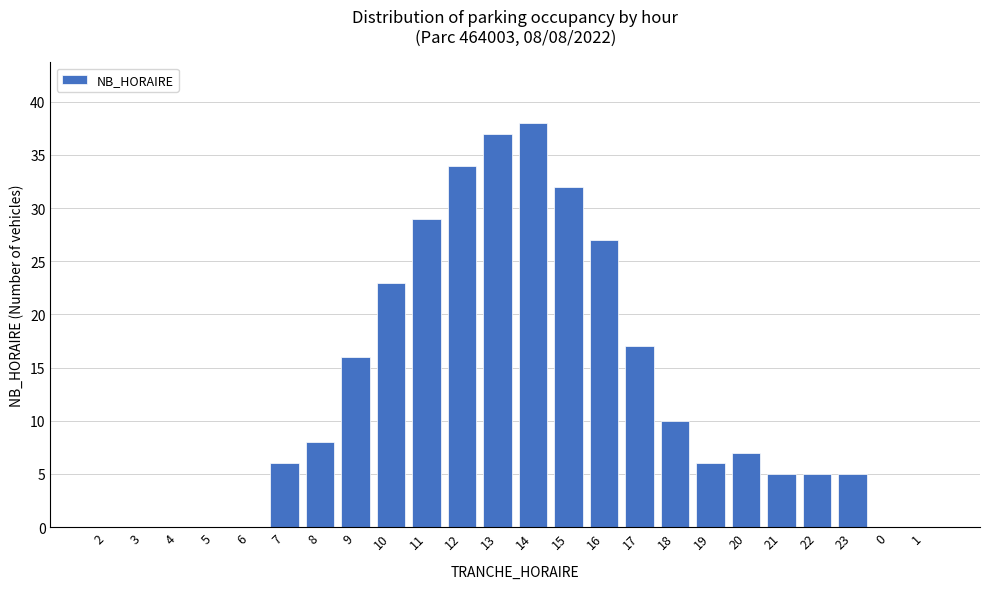

Reading right to left, list all the values displayed in this chart.

1=0	0=0	23=5	22=5	21=5	20=7	19=6	18=10	17=17	16=27	15=32	14=38	13=37	12=34	11=29	10=23	9=16	8=8	7=6	6=0	5=0	4=0	3=0	2=0